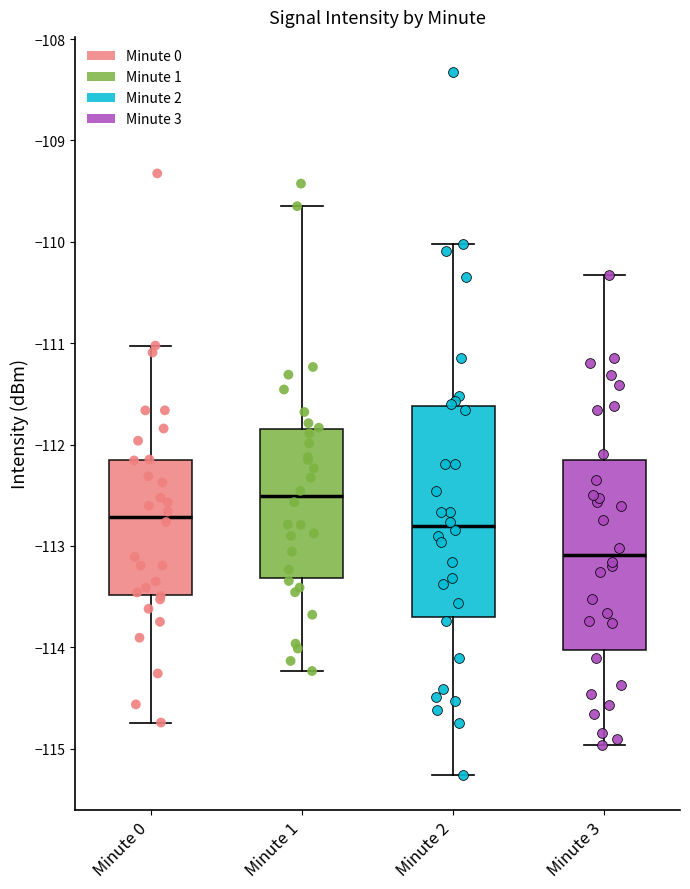

Reading left to right, read every box against the y-axis: the position of its median line, the range the box covers, and the ends of its whiskers. The values are not printed on the chart, so give them approximately, as read against the axis.

Minute 0: median -112.7, box -113.5 to -112.1, whiskers -114.7 to -111.0
Minute 1: median -112.5, box -113.3 to -111.8, whiskers -114.2 to -109.6
Minute 2: median -112.8, box -113.7 to -111.6, whiskers -115.3 to -110.0
Minute 3: median -113.1, box -114.0 to -112.2, whiskers -115.0 to -110.3